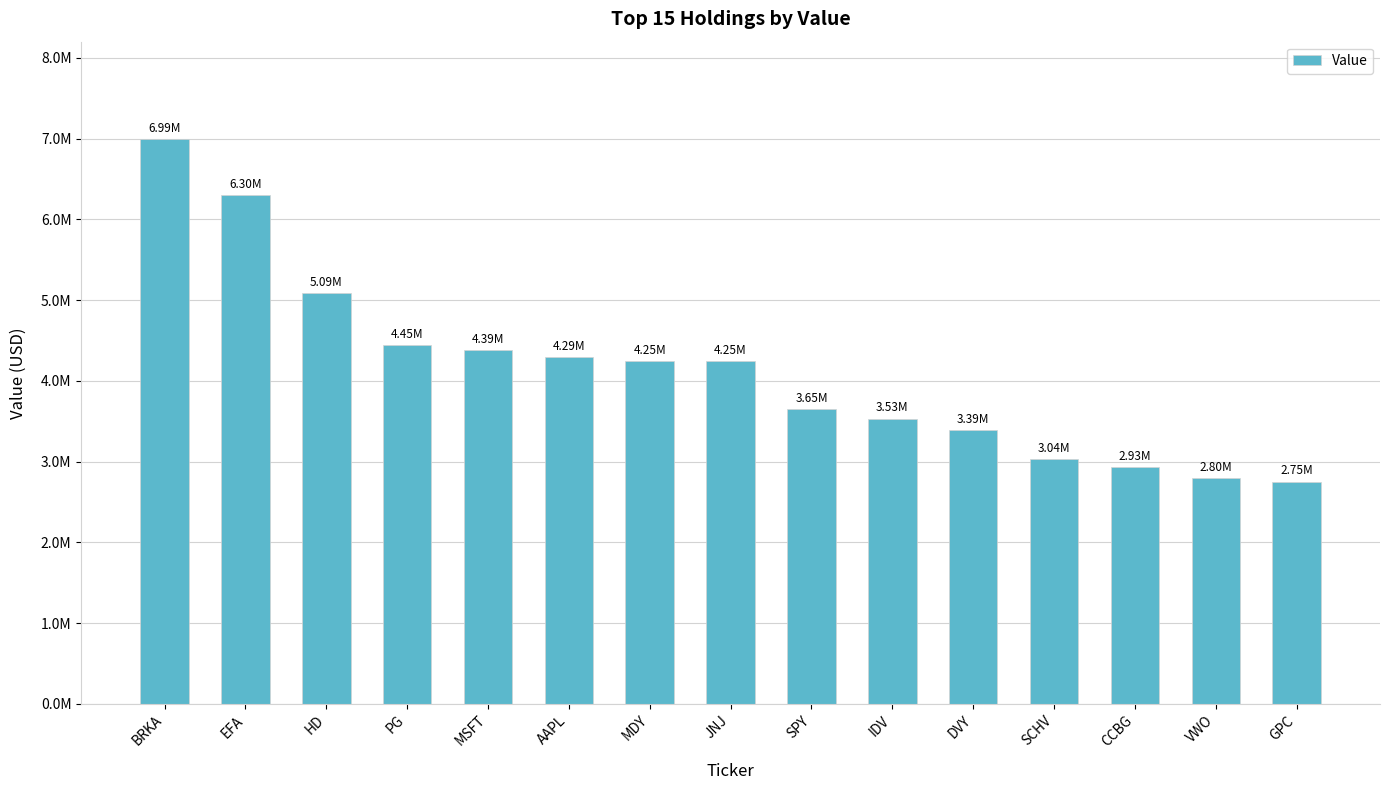

What is the average value?

4140600